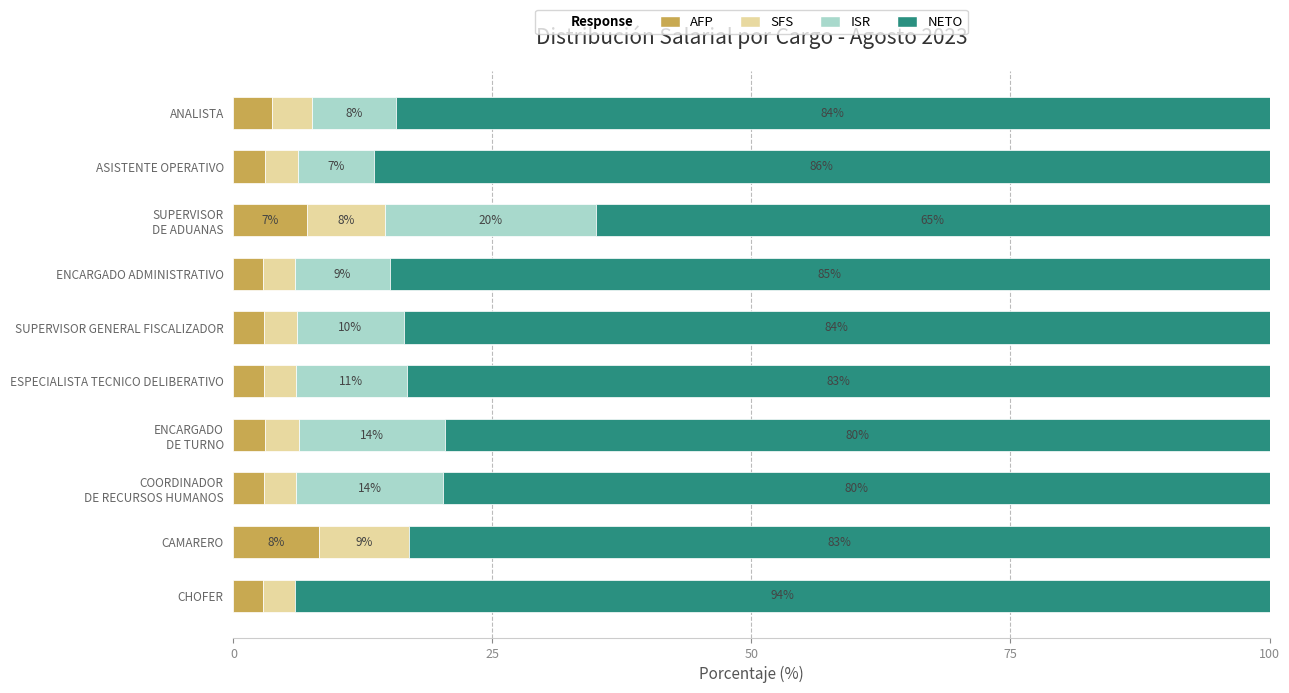

What is the difference between the maximum and minimum values in the SFS series?

5.7